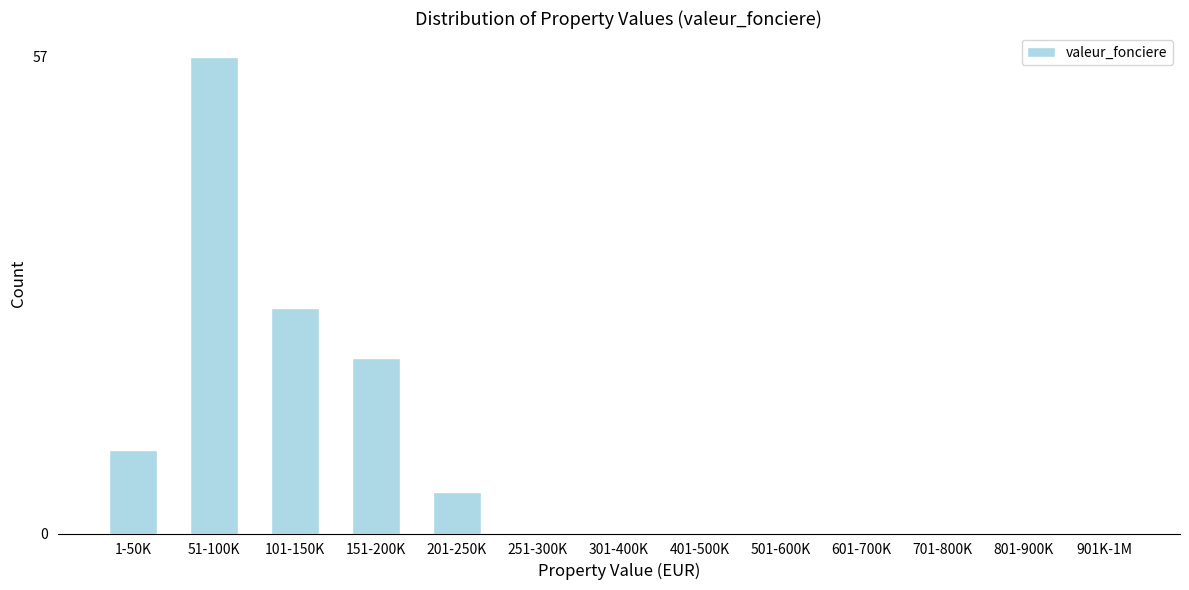

Reading left to right, extract all data points from this chart.

1-50K=10	51-100K=57	101-150K=27	151-200K=21	201-250K=5	251-300K=0	301-400K=0	401-500K=0	501-600K=0	601-700K=0	701-800K=0	801-900K=0	901K-1M=0